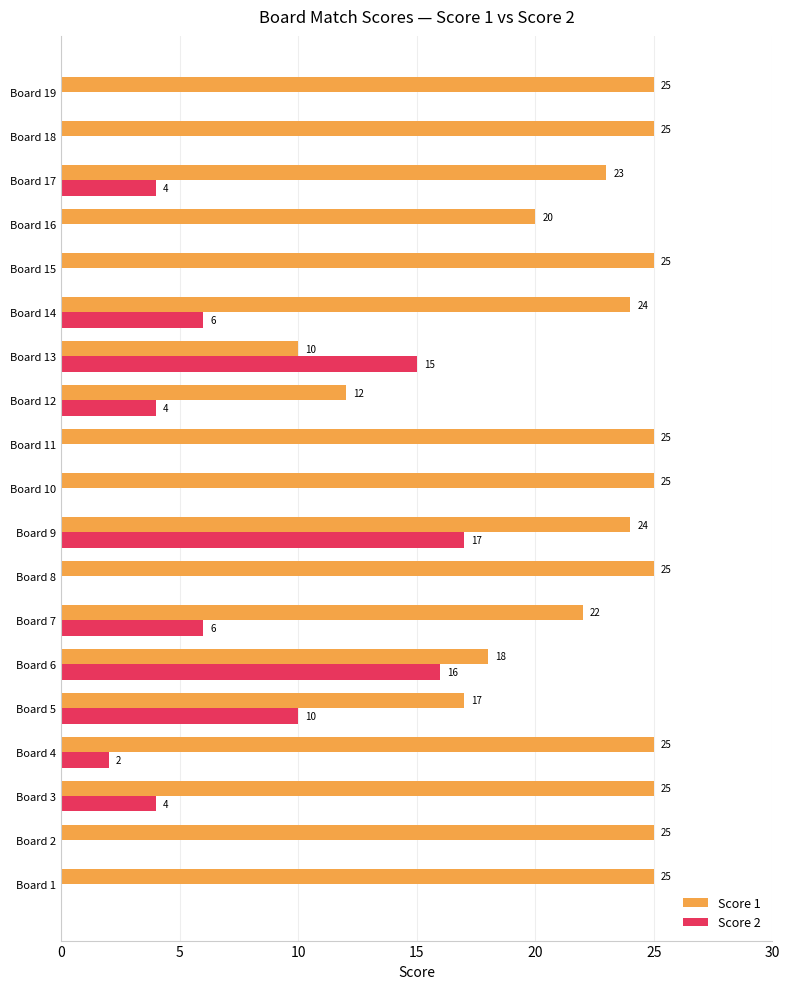

What is the maximum value shown in the chart?

25